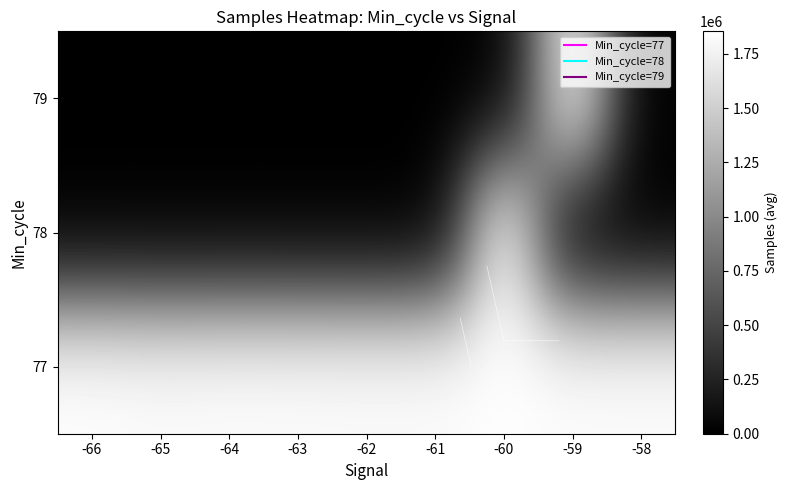

At which label does 77 reach its peak?

-66